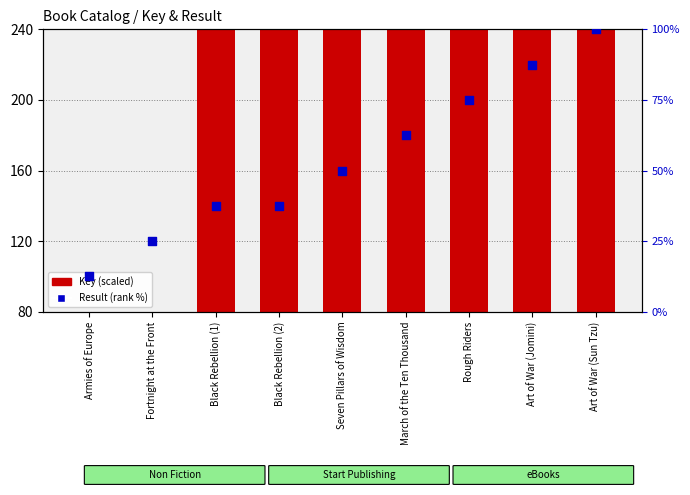

At how many categories does at least one series exceed 97?

7